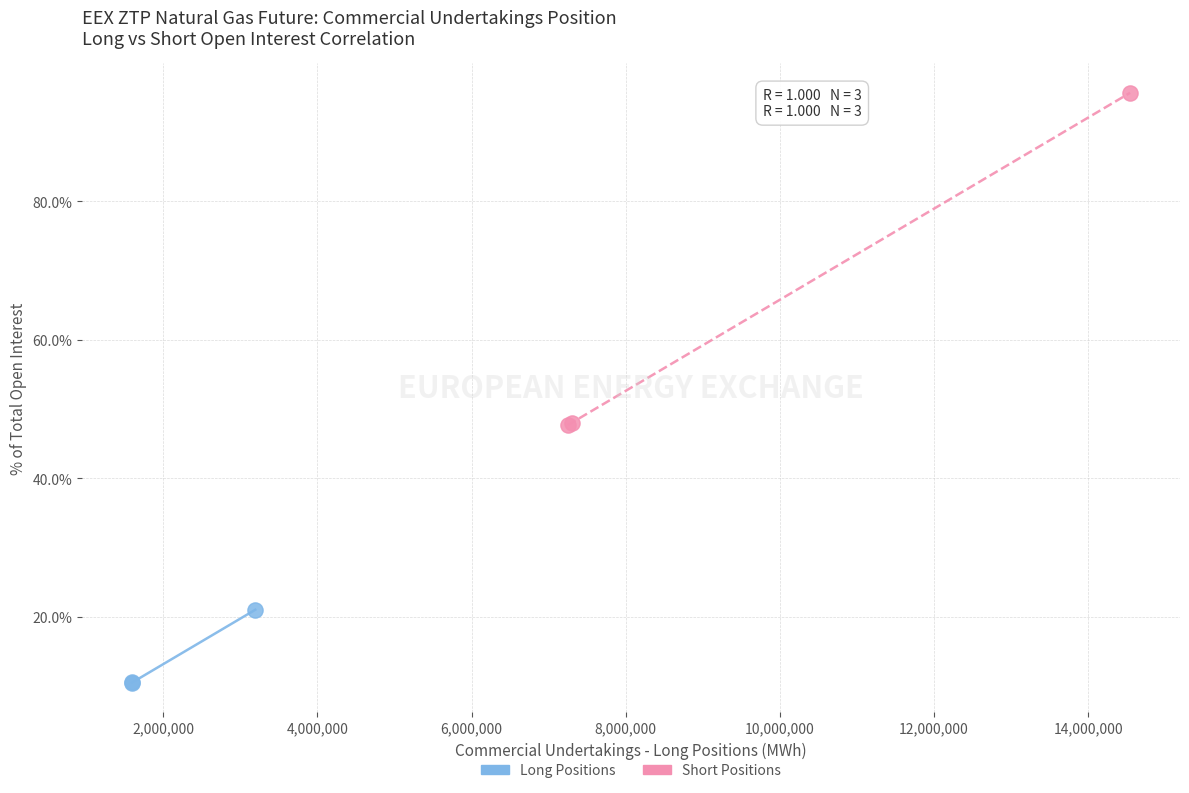

Which series has the largest Y range (max minus min)?

Short Positions